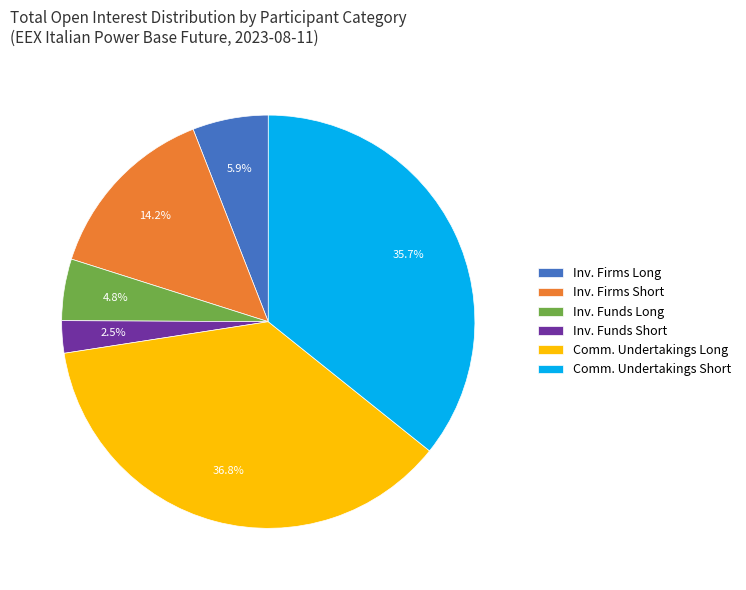

How much of the chart is everything except Comm. Undertakings Short?

64.3%